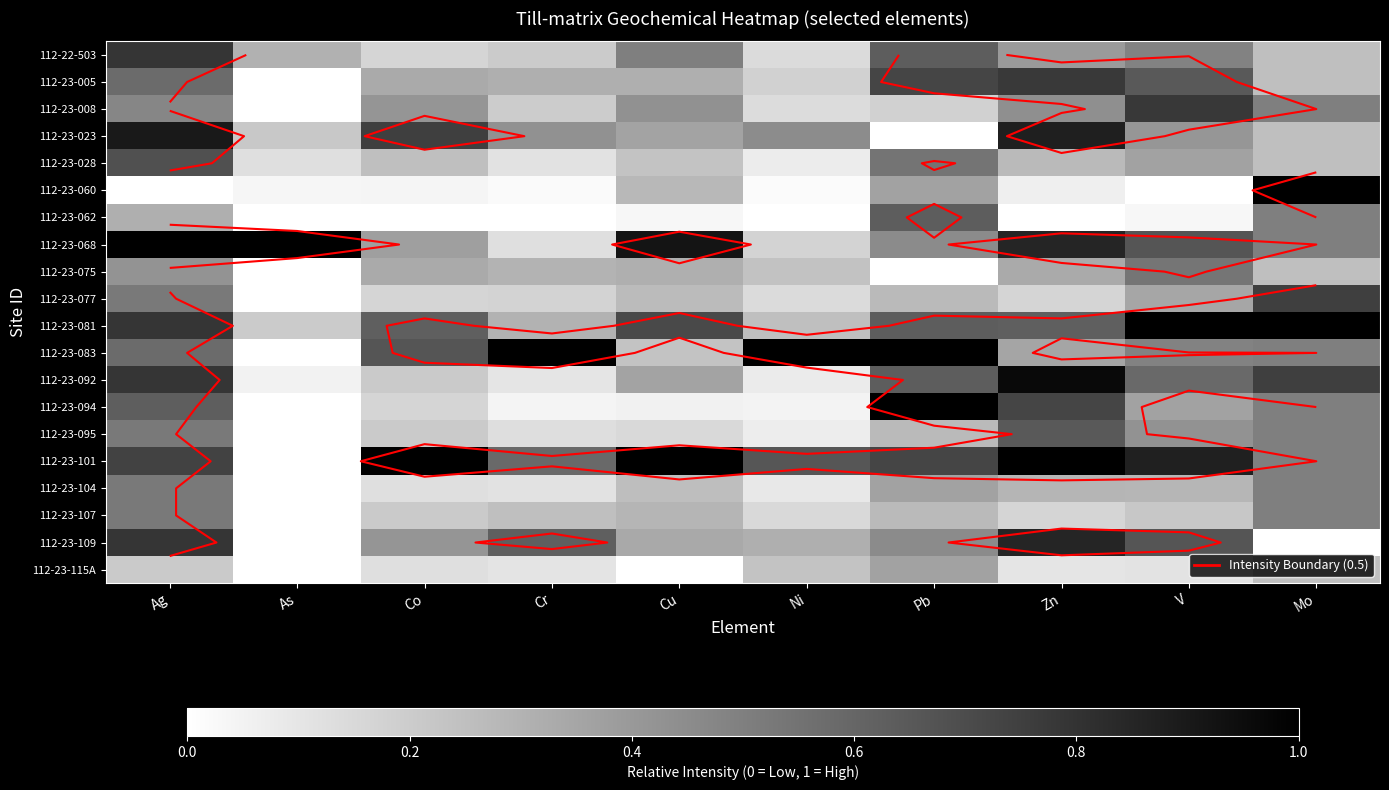

How many data points in 112-23-104 are above 0?

9